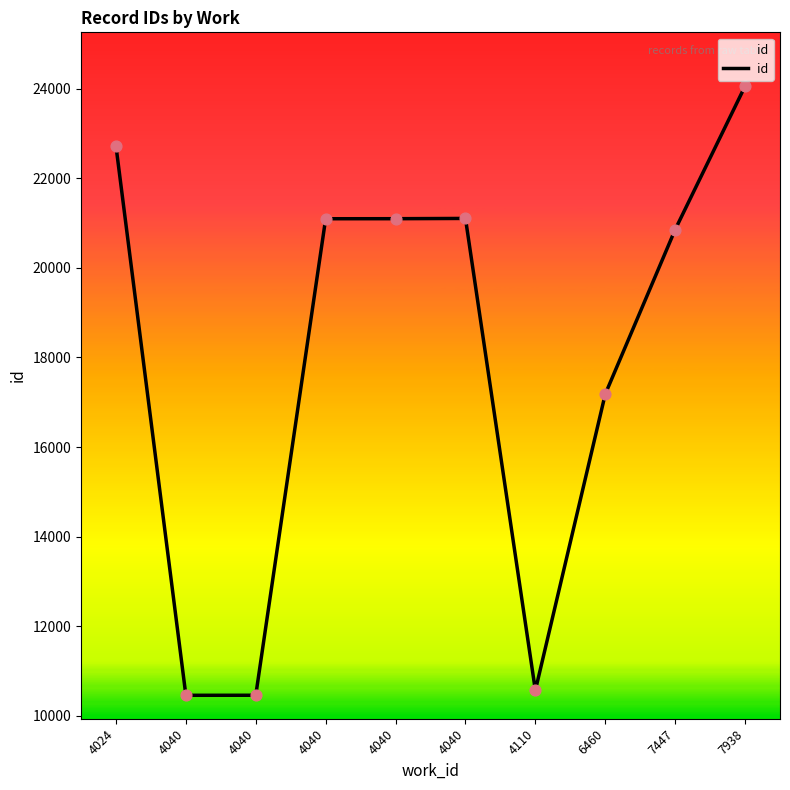

What is the ratio of the value at 4040 to the value at 4040?

1.0